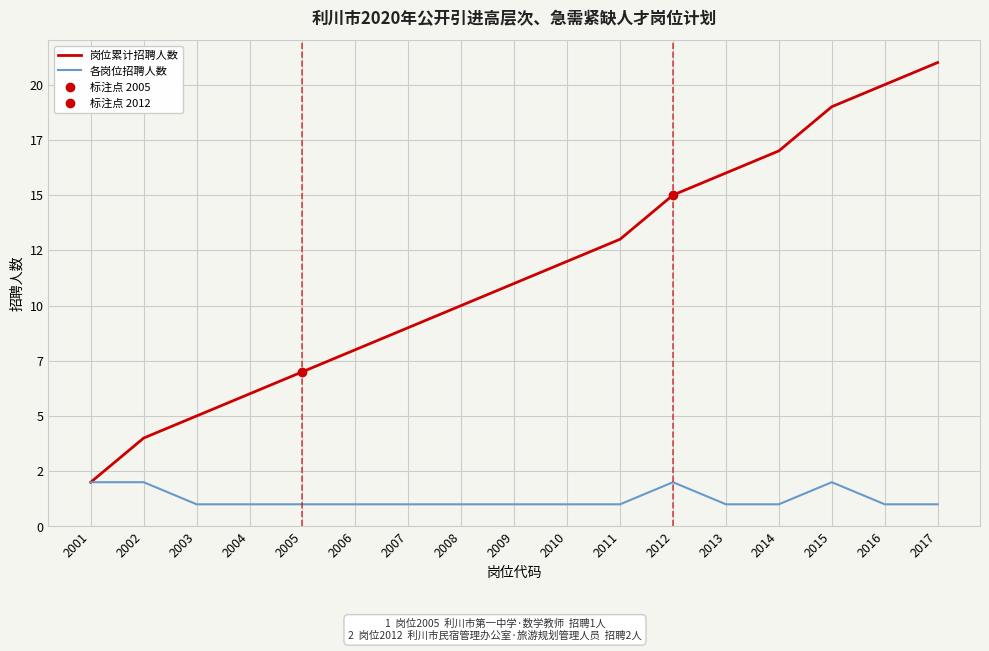

Which series has the largest total across all categories?

岗位累计招聘人数